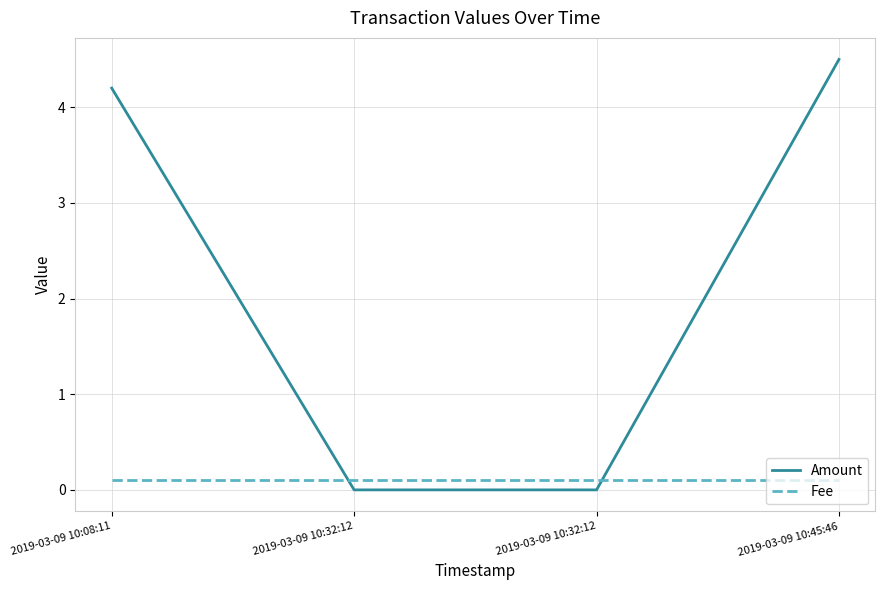

Reading left to right, what are all the values shown in this chart?

Amount: 4.2	0.0	0.0	4.5
Fee: 0.1	0.1	0.1	0.1